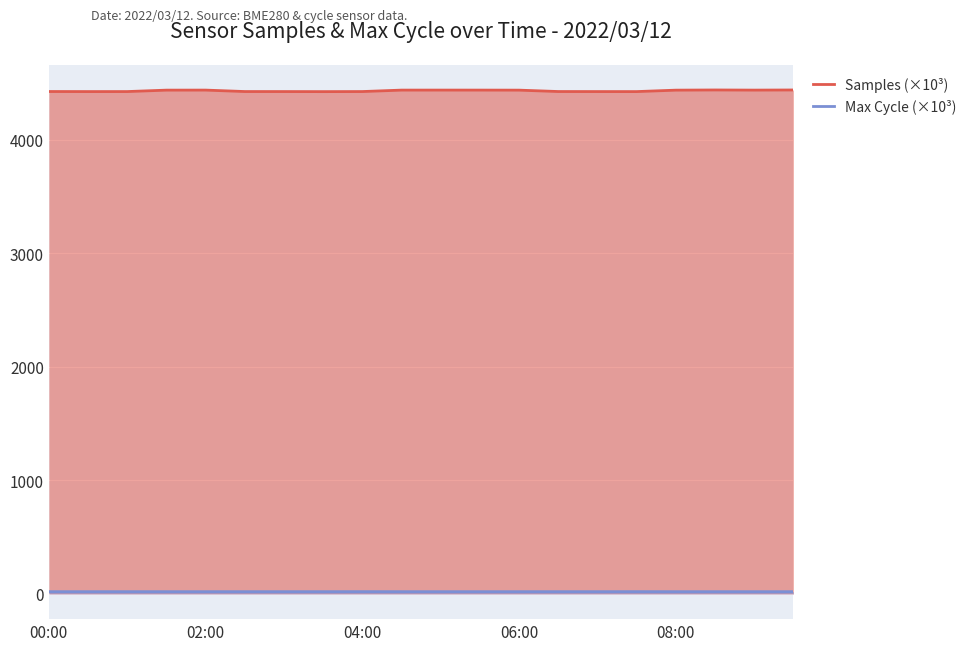

What is the greatest value displayed?

4439.3